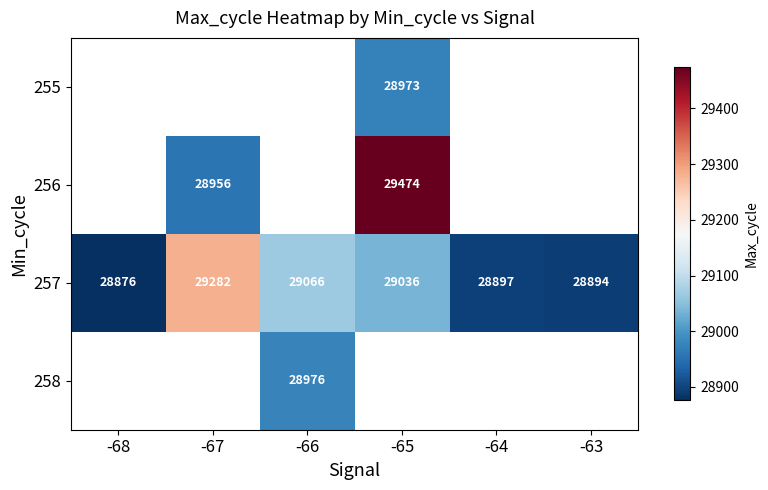

What is the sum of the 257 values at -64 and -67?

58179